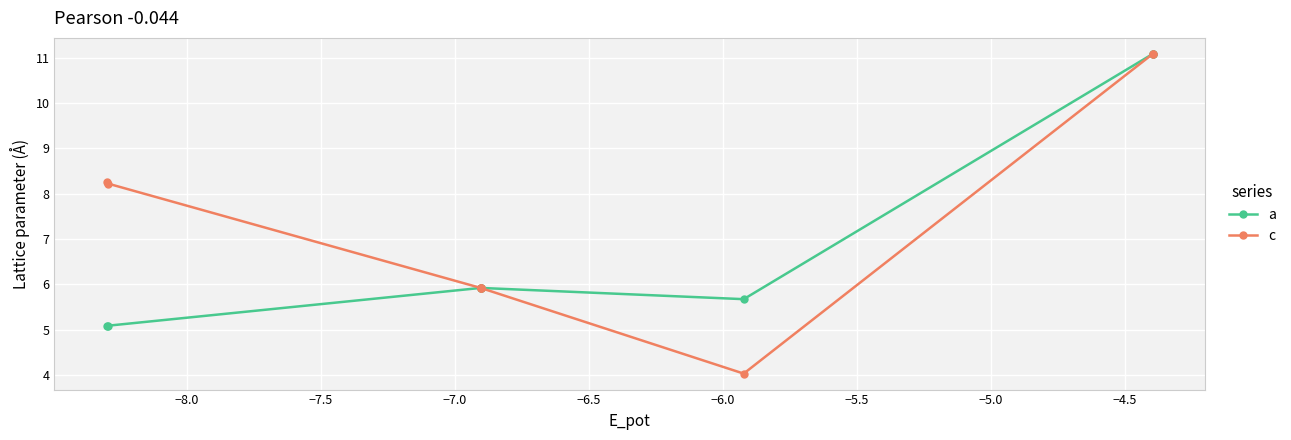

Rank the series at −5.5 from highest to lowest value.

a, c